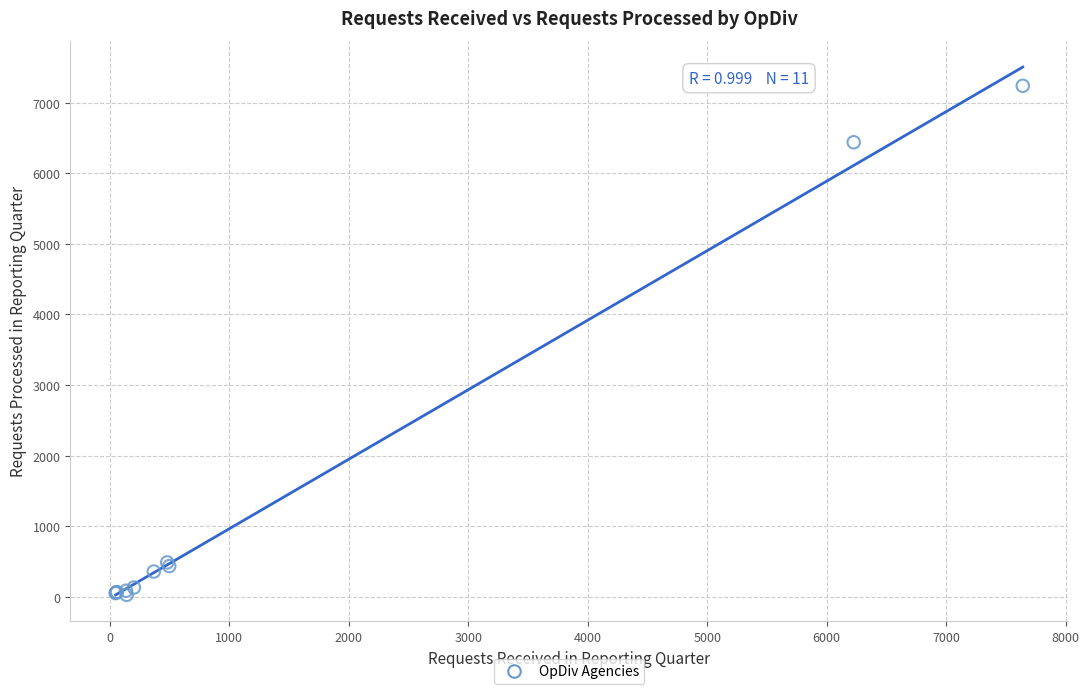

What Y value in the scatter plot is closest to 3632?

6440